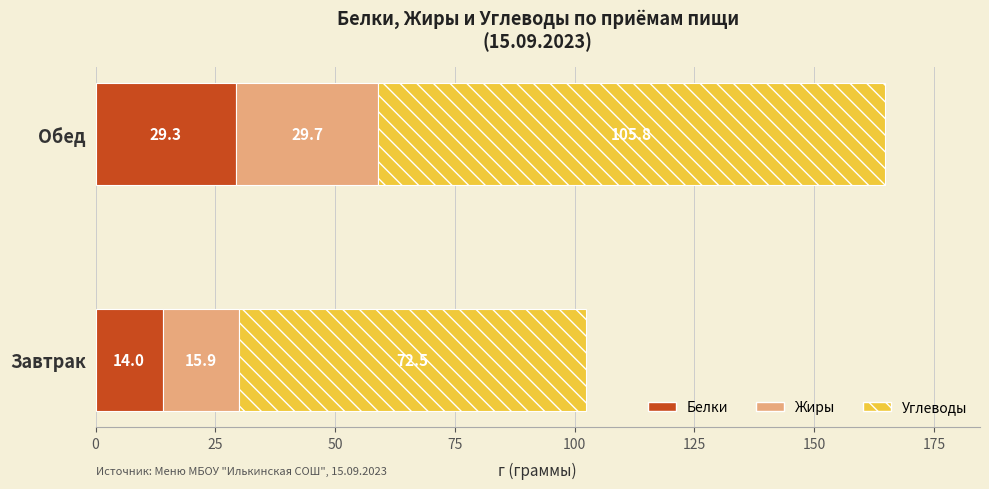

The value of Белки at Завтрак is 21.4. True or false?

False